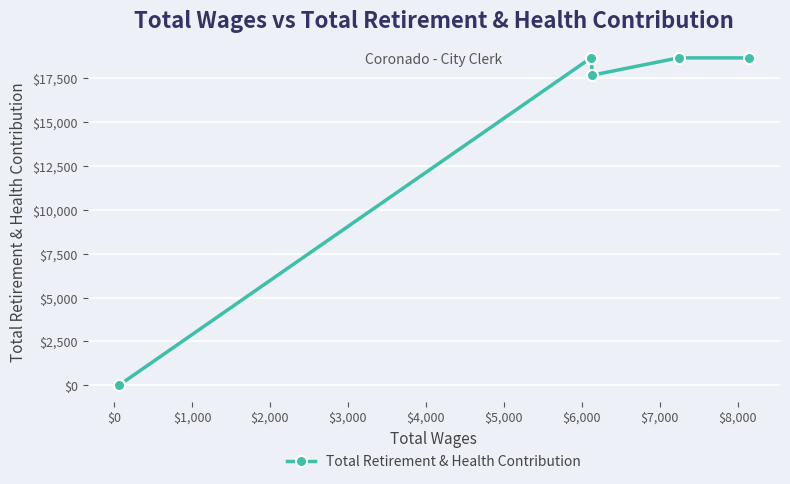

Approximately how many times larger is the value at $1,000 compared to $3,000?

0.9